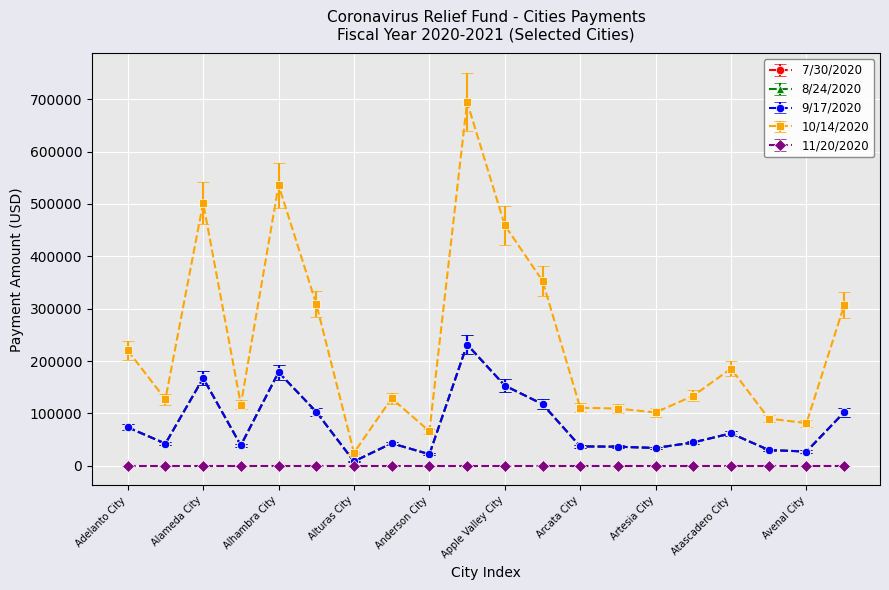

How many lines are shown in the chart?

5